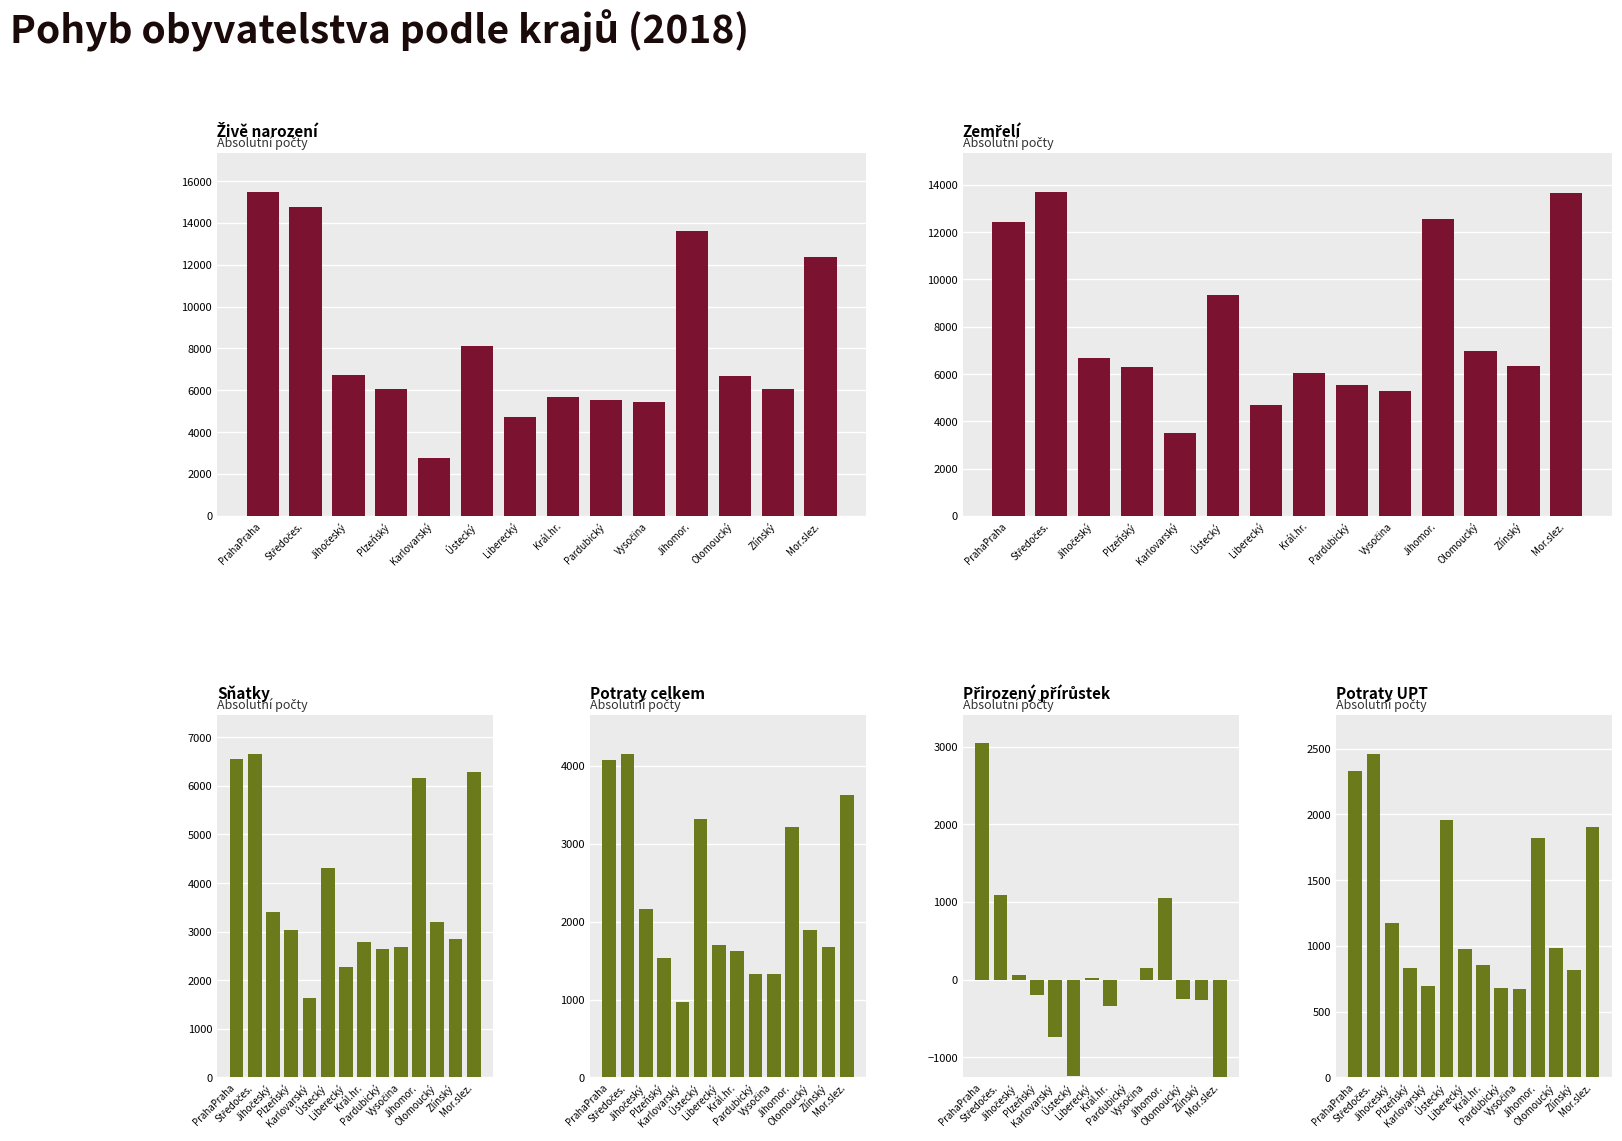

What are all the series names shown in the legend?

Živě narození, Zemřelí, Sňatky, Potraty celkem, Přirozený přírůstek, Potraty UPT